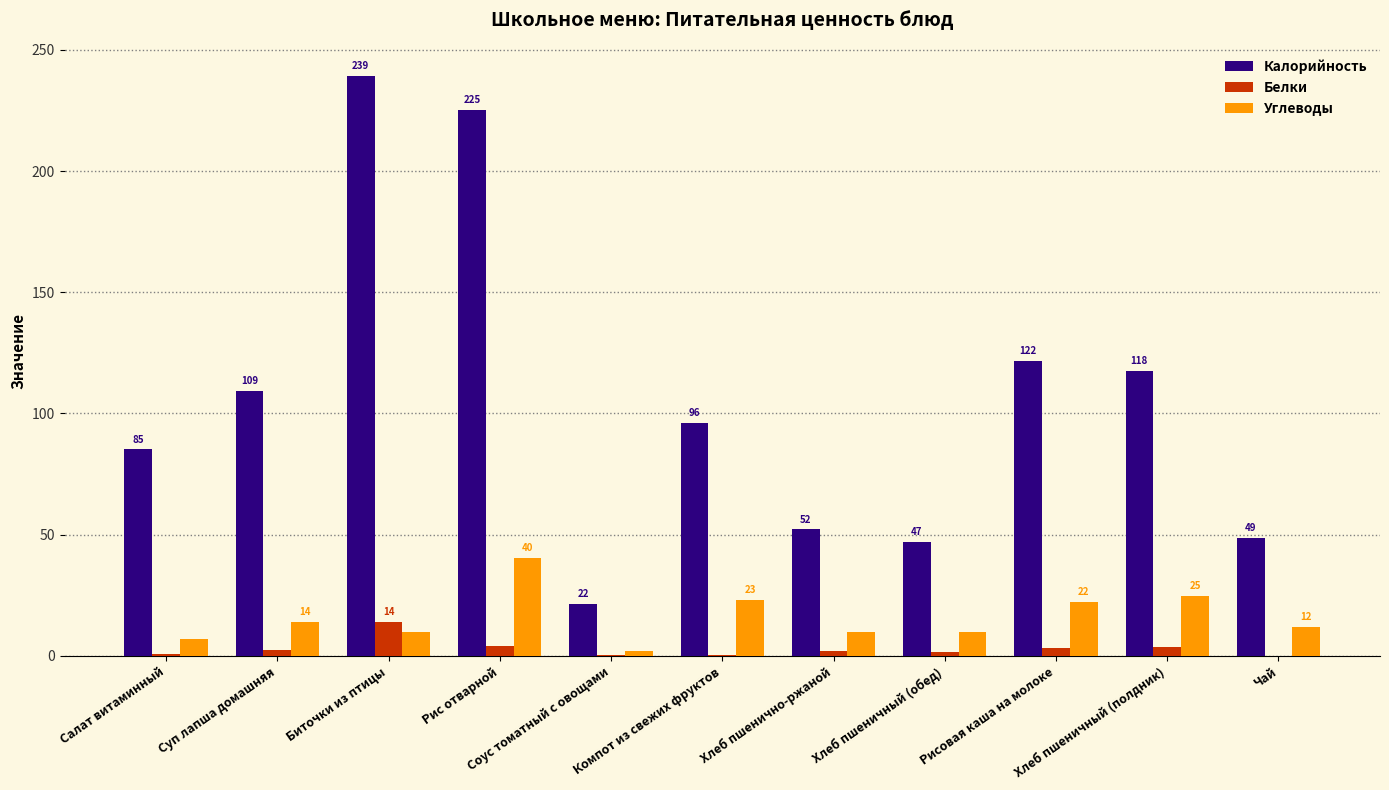

What is the difference between the Калорийность values at Хлеб пшеничный (полдник) and Салат витаминный?

32.3